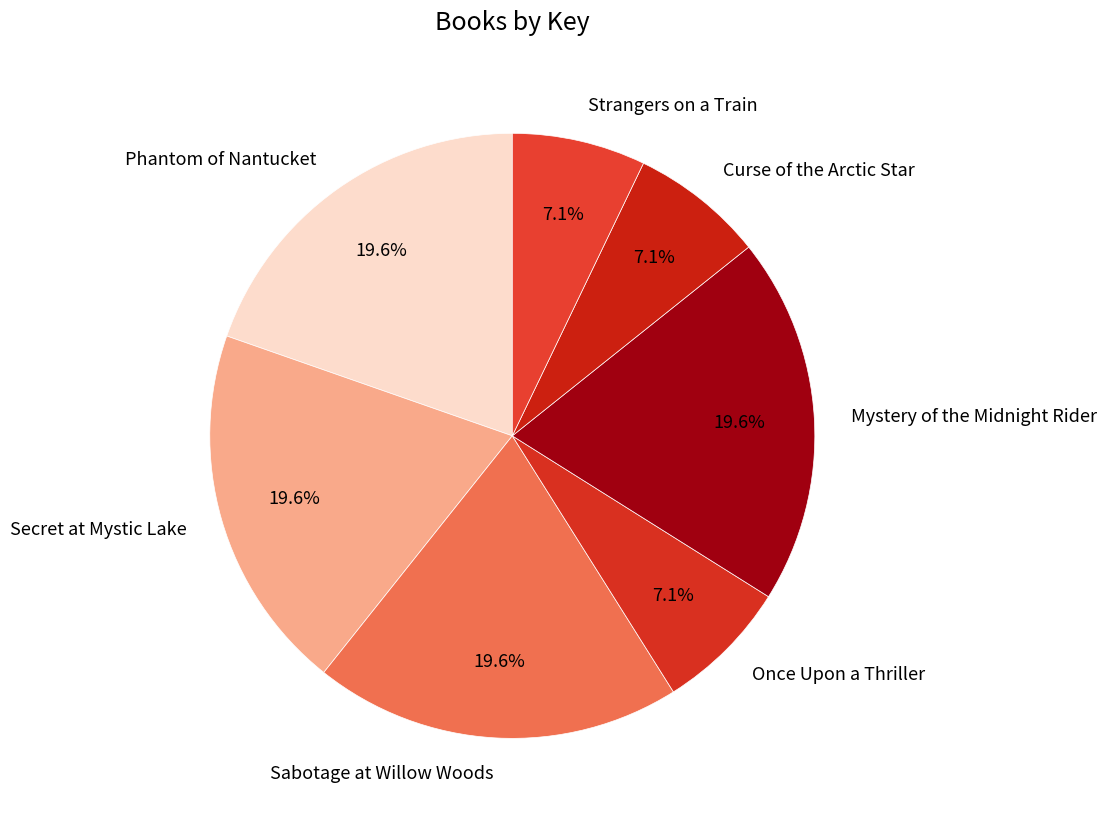

How much of the chart is everything except Strangers on a Train?

92.9%